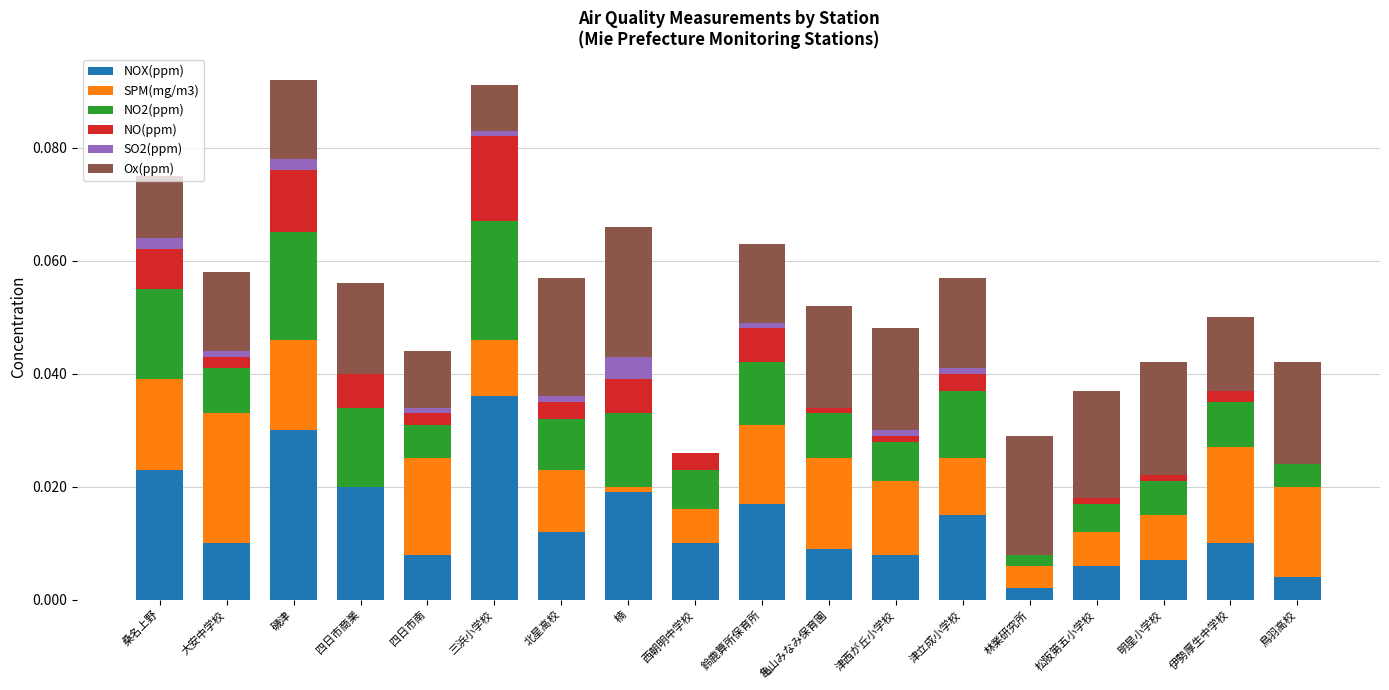

At which label does NOX(ppm) reach its peak?

三浜小学校